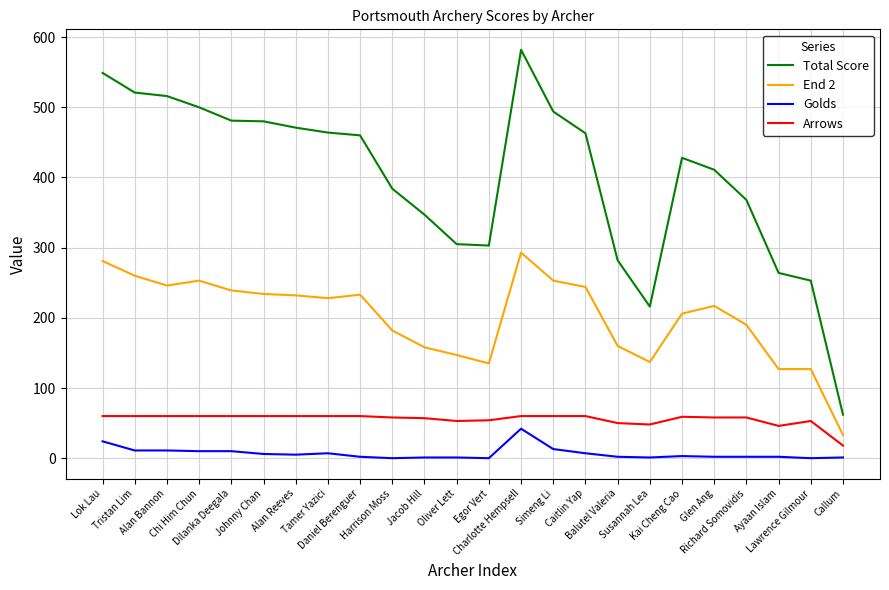

How many categories are shown in the chart?

24